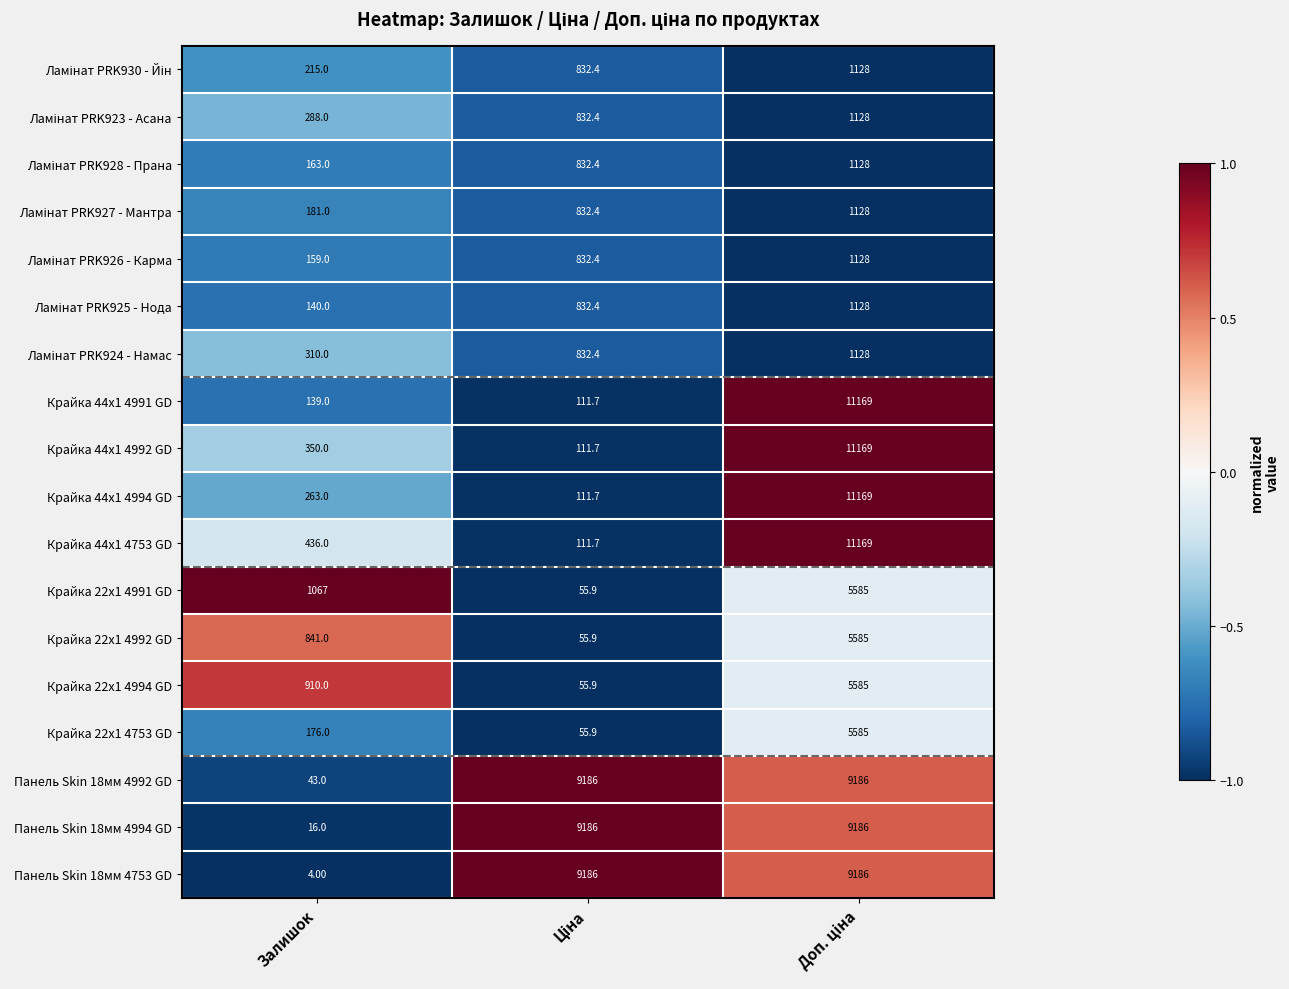

What is the difference between the maximum and minimum values in the Панель Skin 18мм 4994 GD series?

9170.0